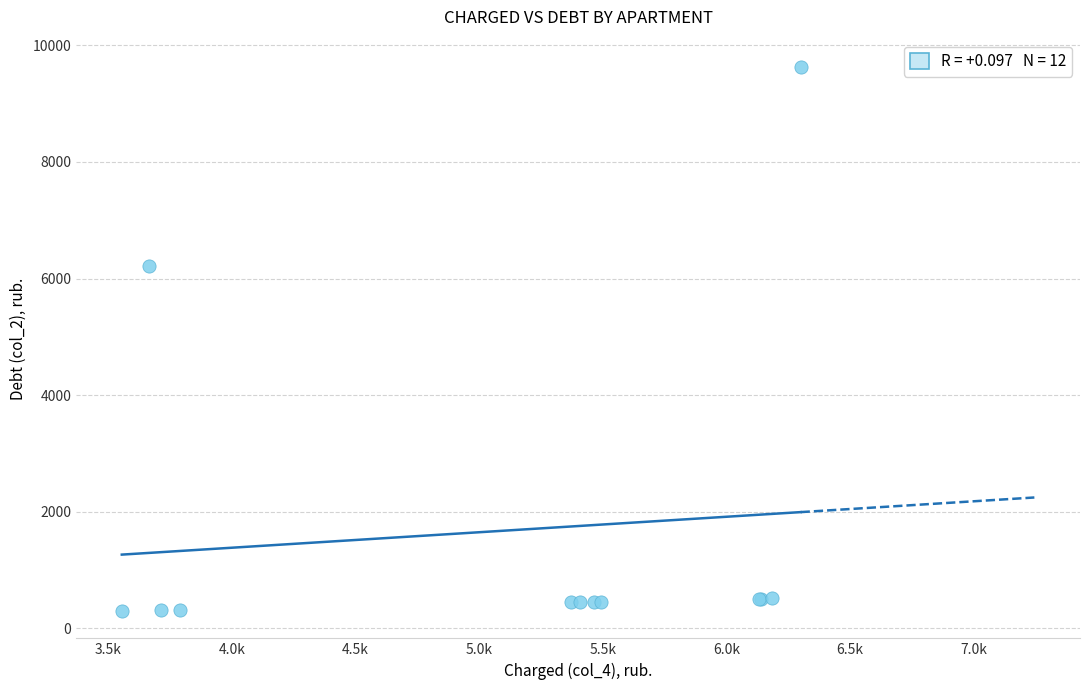

What Y value in the scatter plot is closest to 4963?

6217.4